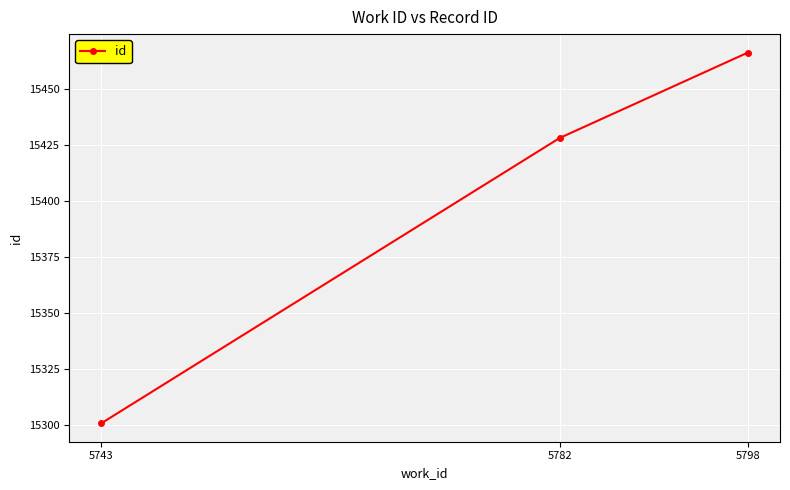

List the labels in order of value, smallest first.

5743, 5782, 5798